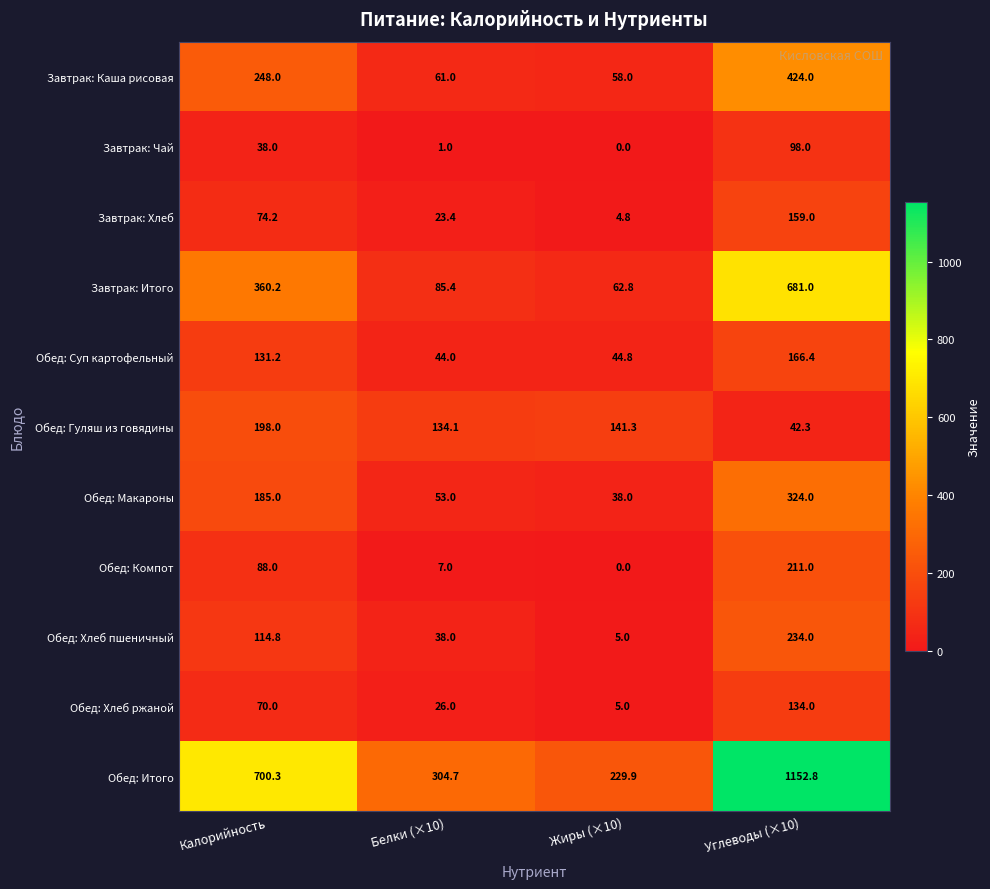

What is the sum of all Обед: Суп картофельный values?

386.4